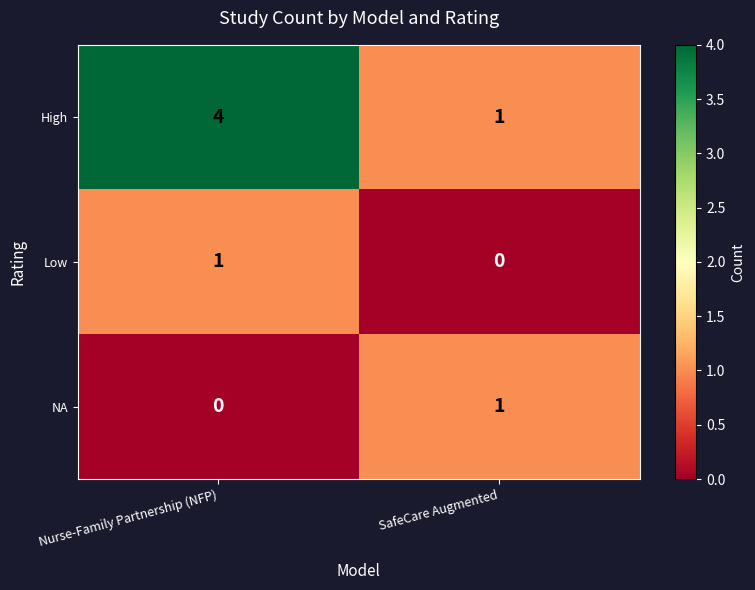

At how many categories does at least one series exceed 3?

1